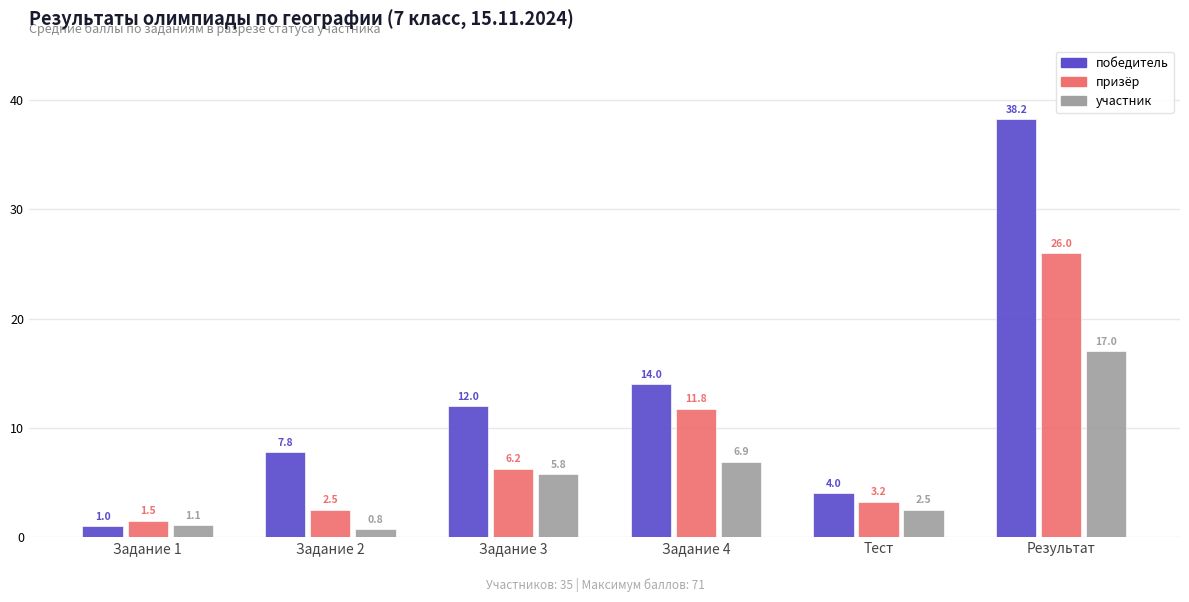

Which series has the largest range (max minus min)?

победитель